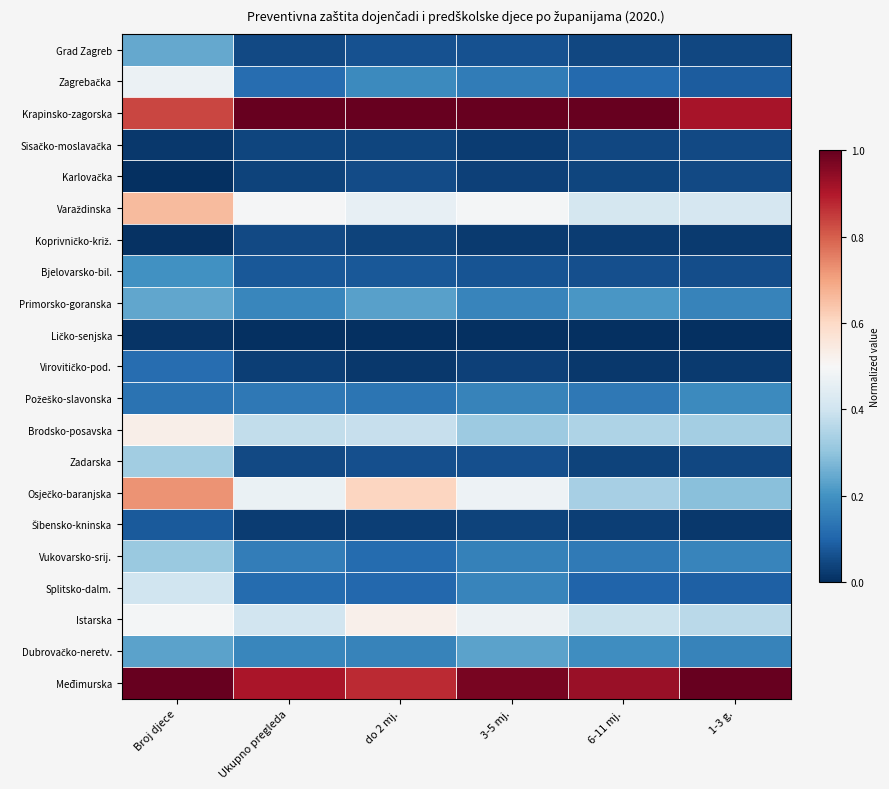

Between Broj djece and do 2 mj., which is larger?

Broj djece